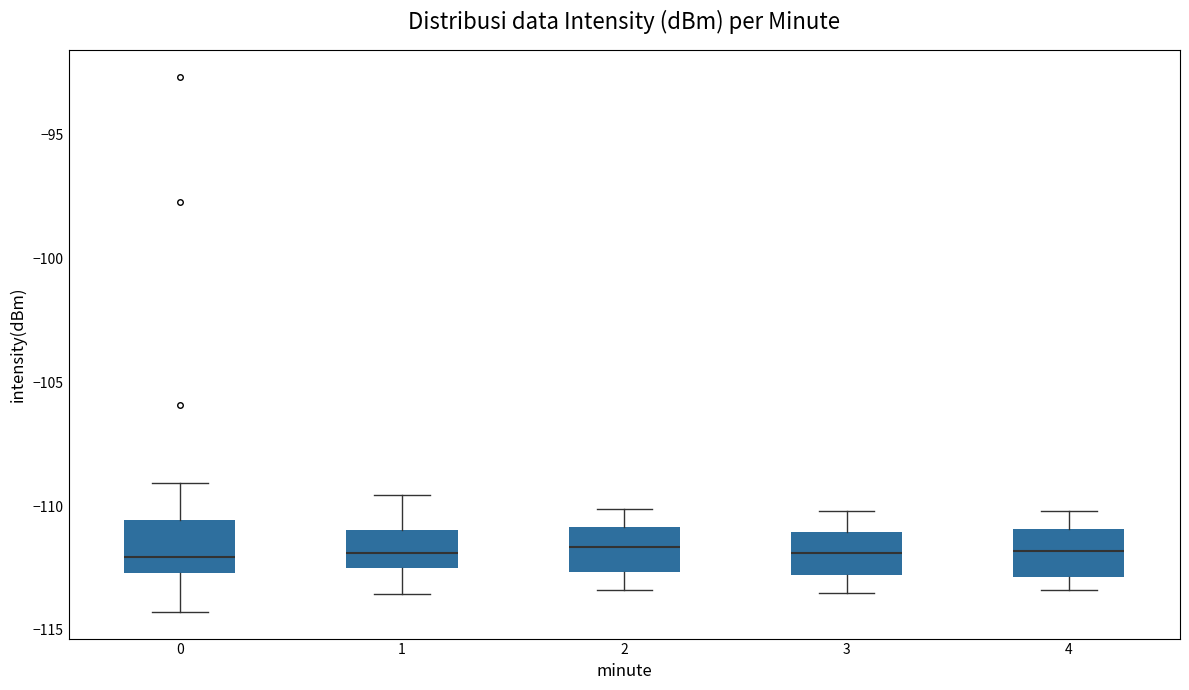

Reading left to right, read every box against the y-axis: the position of its median line, the range the box covers, and the ends of its whiskers. The values are not printed on the chart, so give them approximately, as read against the axis.

0: median -112.0, box -112.5 to -110.5, whiskers -114.5 to -109.0
1: median -112.0, box -112.5 to -111.0, whiskers -113.5 to -109.5
2: median -111.5, box -112.5 to -111.0, whiskers -113.5 to -110.0
3: median -112.0, box -113.0 to -111.0, whiskers -113.5 to -110.0
4: median -112.0, box -113.0 to -111.0, whiskers -113.5 to -110.0